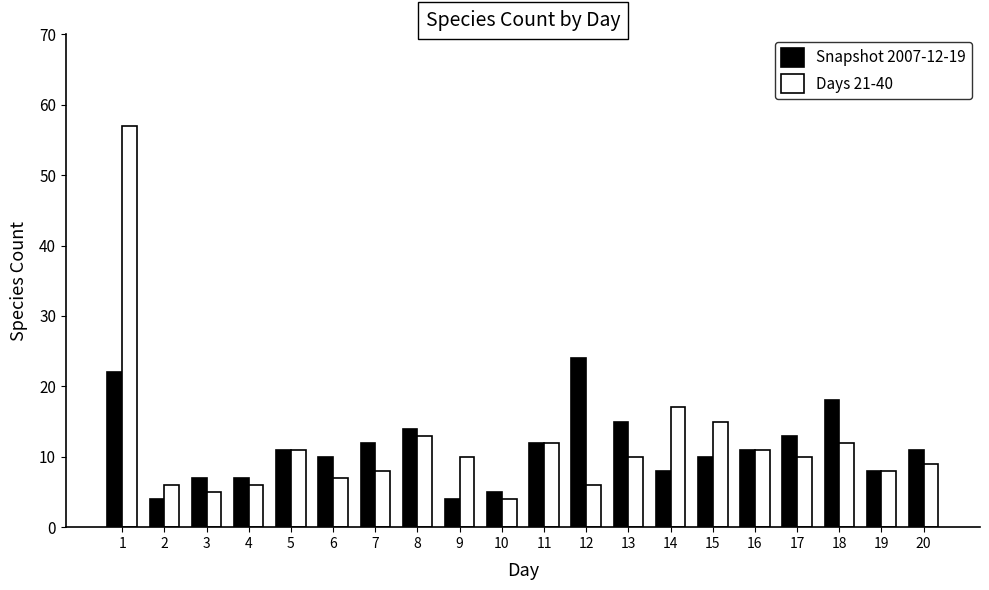

Between 6 and 11, which series saw the biggest shift?

Days 21-40